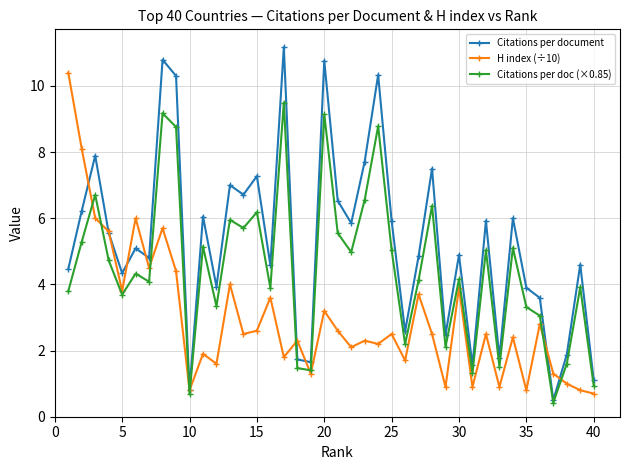

List the series in order of their peak value, highest first.

Citations per document, H index (÷10), Citations per doc (×0.85)